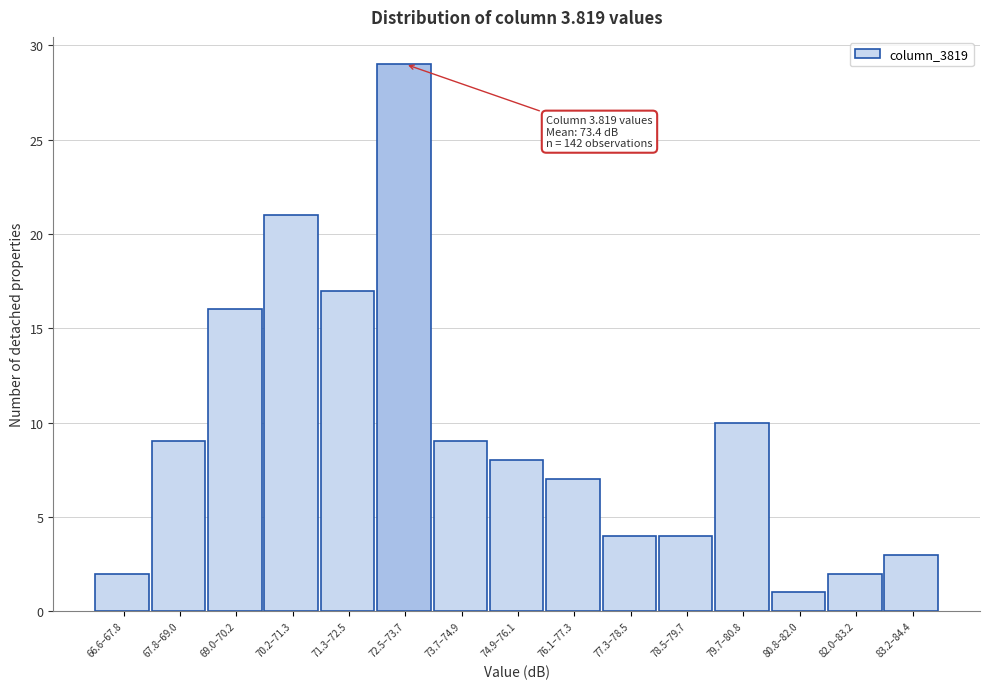

Reading left to right, transcribe all the data shown in this chart.

66.6–67.8=2	67.8–69.0=9	69.0–70.2=16	70.2–71.3=21	71.3–72.5=17	72.5–73.7=29	73.7–74.9=9	74.9–76.1=8	76.1–77.3=7	77.3–78.5=4	78.5–79.7=4	79.7–80.8=10	80.8–82.0=1	82.0–83.2=2	83.2–84.4=3